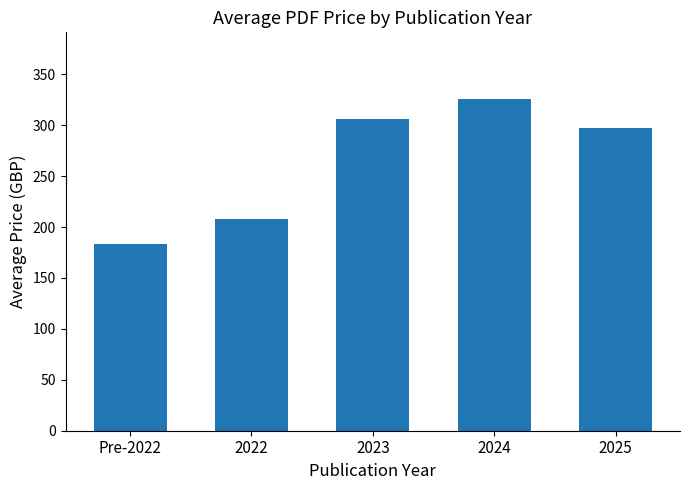

Approximately how many times larger is the value at 2024 compared to 2025?

1.1